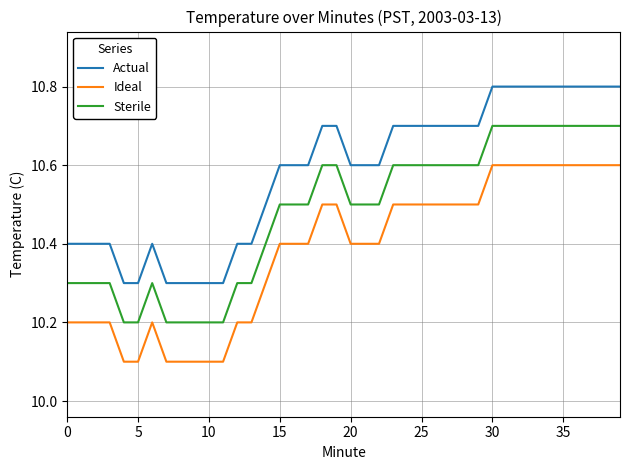

Does the chart display data point markers on the line(s)?

No